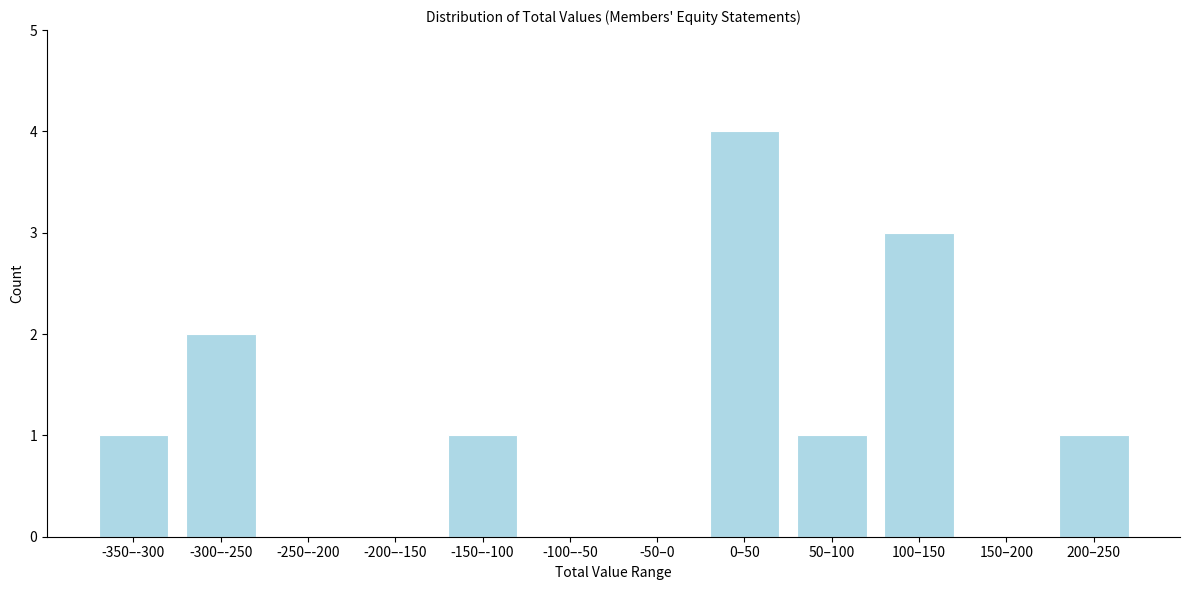

Reading left to right, what are all the values shown in this chart?

-350–-300=1	-300–-250=2	-250–-200=0	-200–-150=0	-150–-100=1	-100–-50=0	-50–0=0	0–50=4	50–100=1	100–150=3	150–200=0	200–250=1